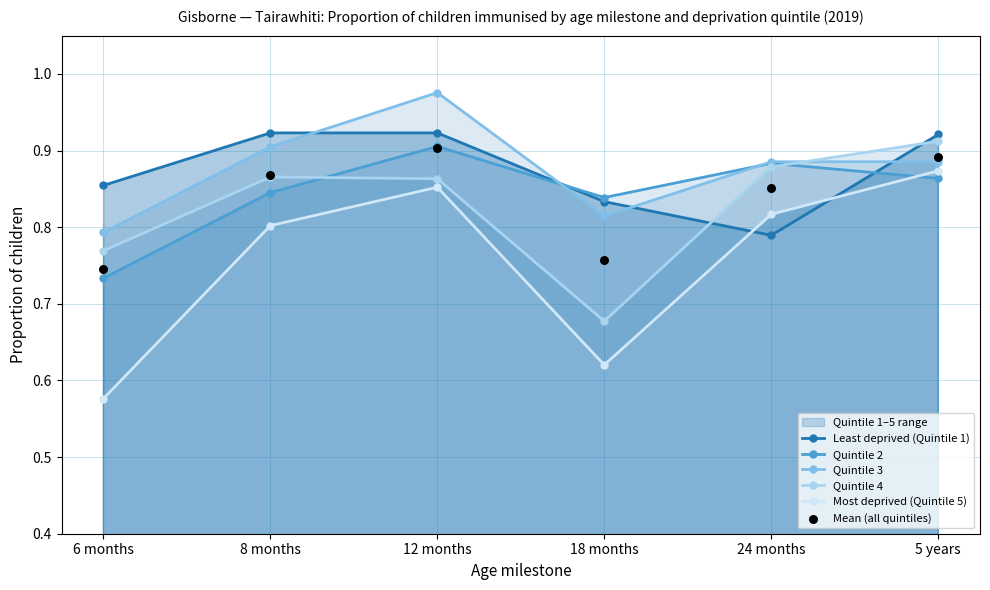

Which series has the largest total across all categories?

Quintile 3